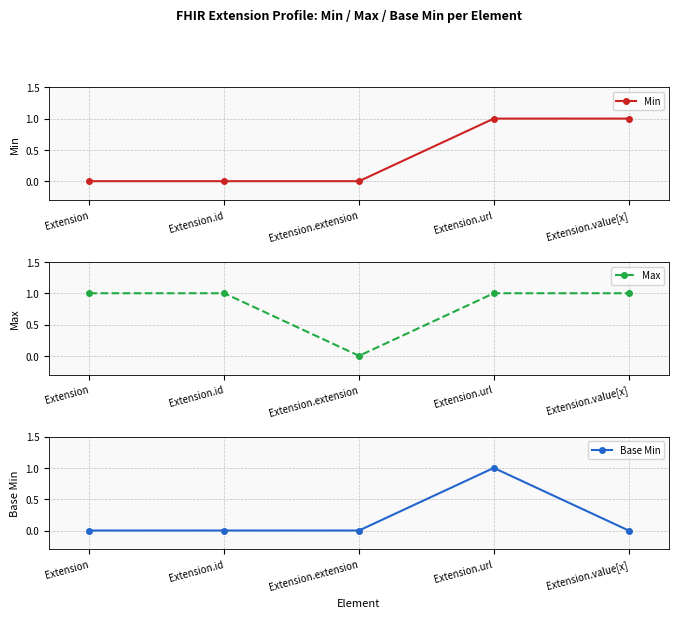

In Max, how many points are lower than both neighbors (excluding endpoints)?

1